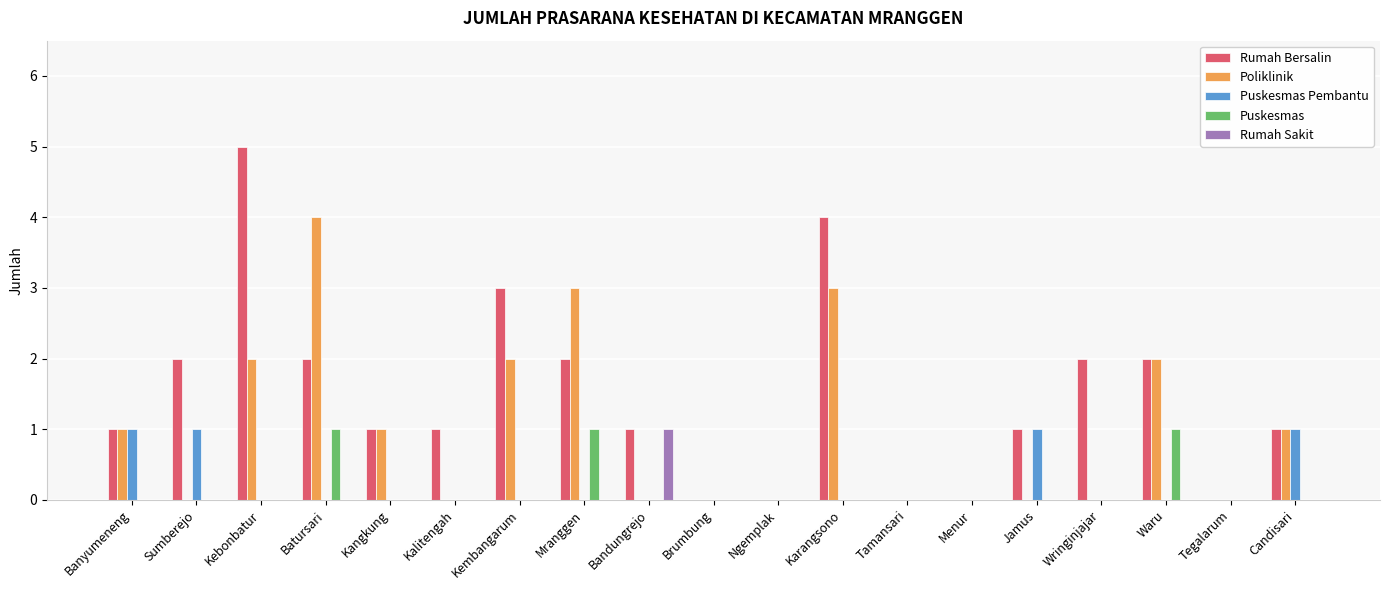

Which series has the widest spread of values?

Rumah Bersalin